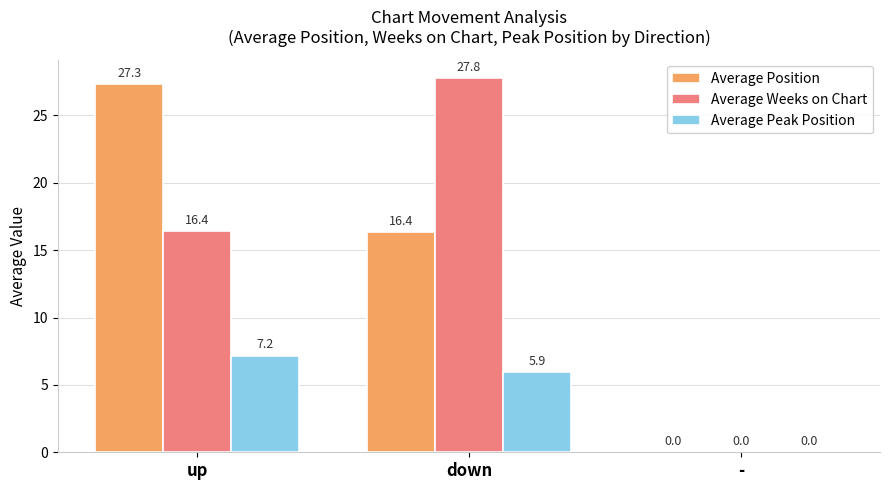

Reading left to right, list all the values displayed in this chart.

Average Position: 27.3	16.4	0.0
Average Weeks on Chart: 16.4	27.8	0.0
Average Peak Position: 7.2	5.9	0.0